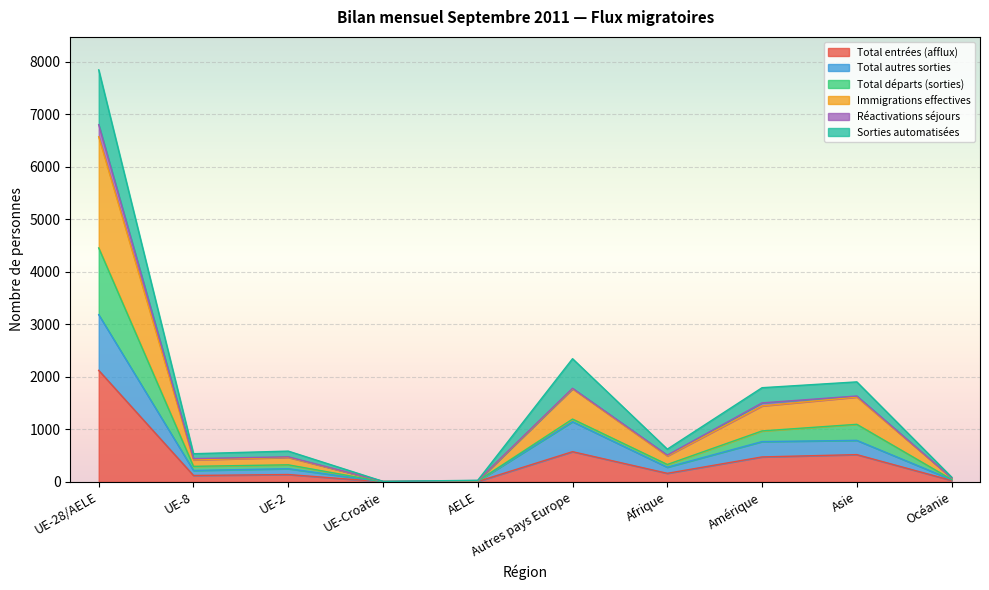

What are all the series names shown in the legend?

Total entrées (afflux), Total autres sorties, Total départs (sorties), Immigrations effectives, Réactivations séjours, Sorties automatisées